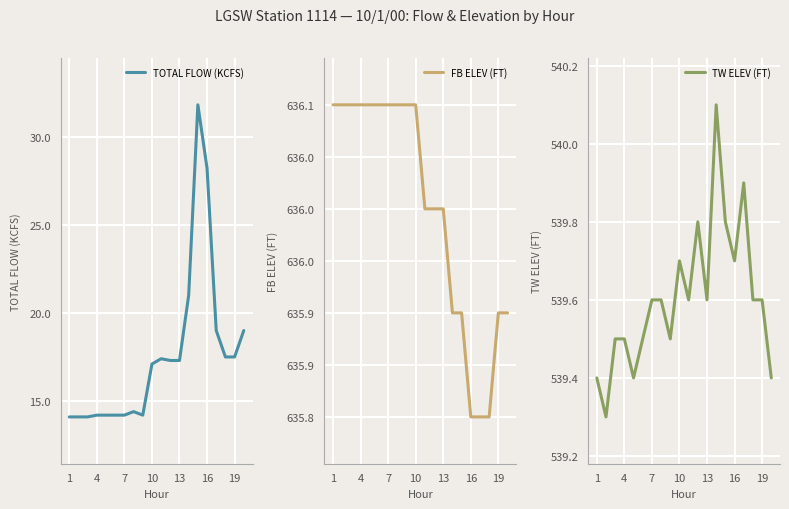

Is the value of TOTAL FLOW (KCFS) at 13 greater than the value of TW ELEV (FT) at 19?

No